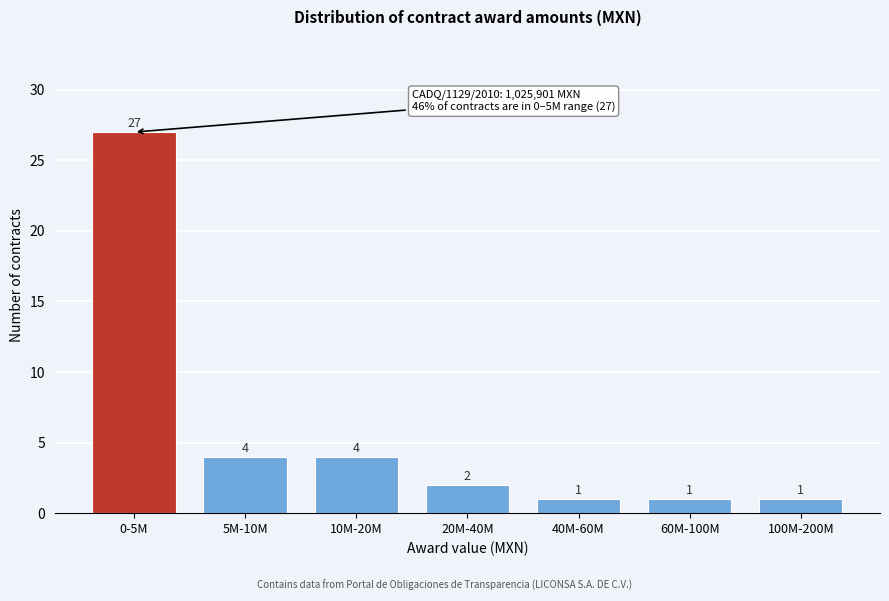

Reading right to left, extract all data points from this chart.

1	1	1	2	4	4	27